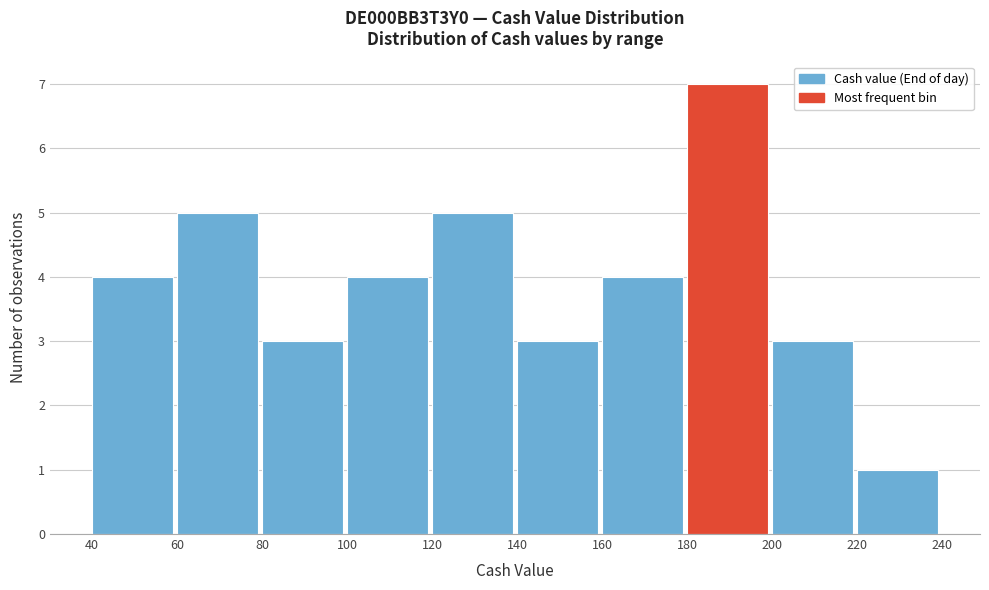

How tall is the bar that spans 100 to 120 on the x-axis? The values are not printed on the chart, so give them approximately, as read against the axis.

4